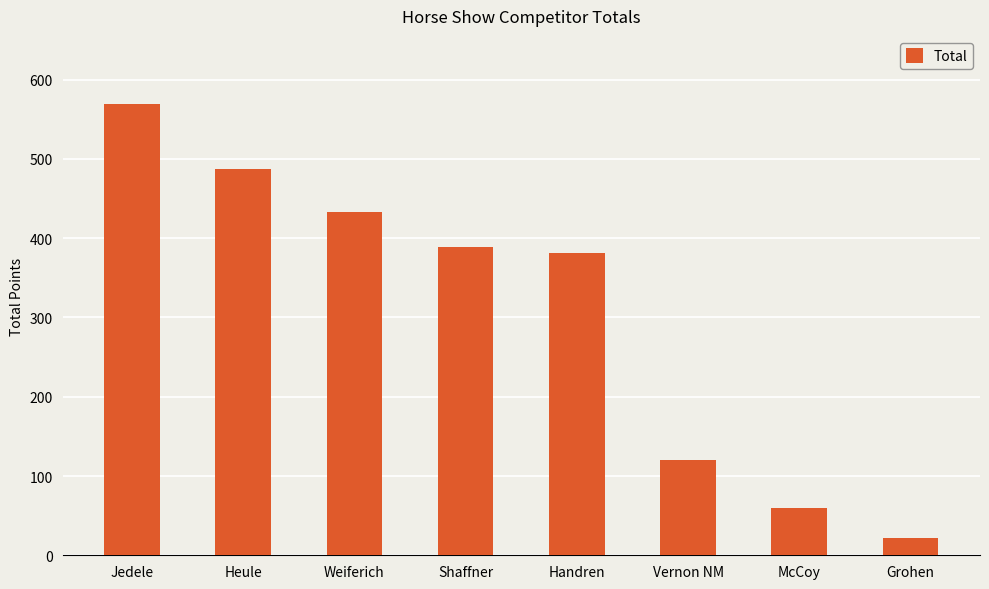

How many values exceed 388?

4